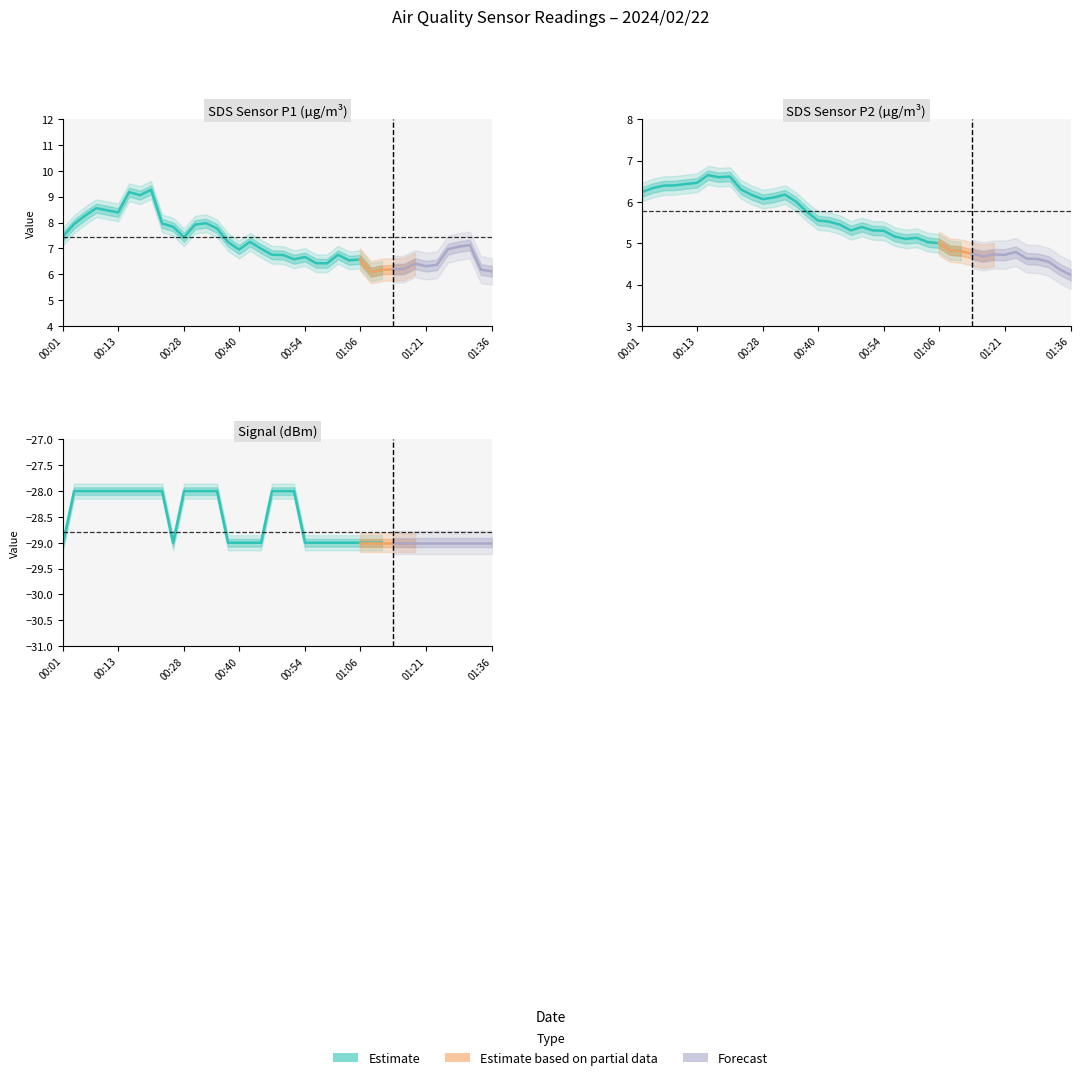

Rank the series at 01:11 from lowest to highest value.

Signal, SDS_P2, SDS_P1